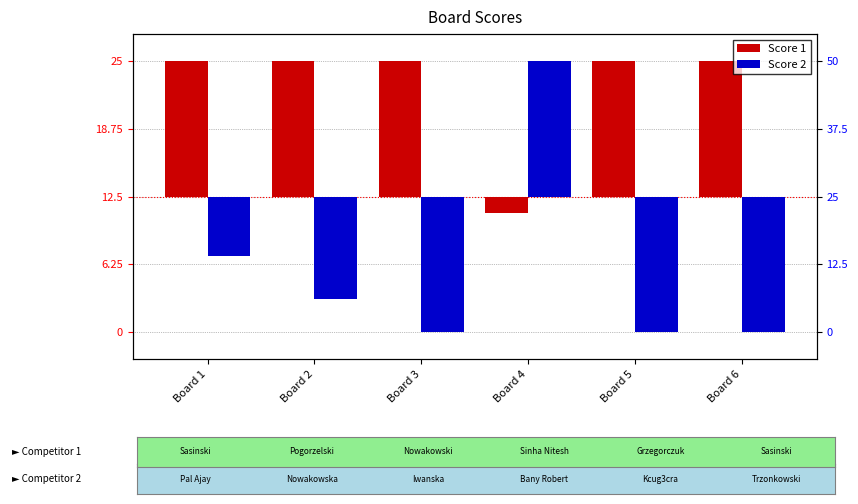

Rank the series by their average value, from lowest to highest.

Score 2, Score 1